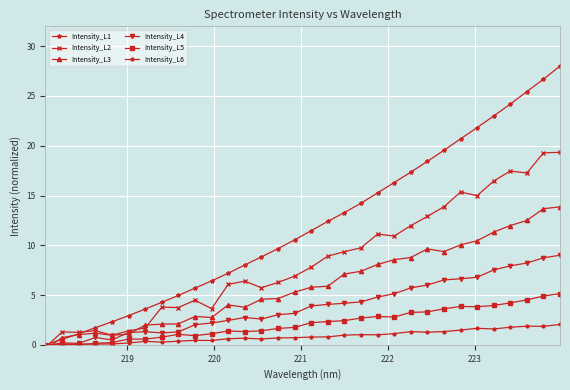

How many values in Intensity_L2 are above zero?

31